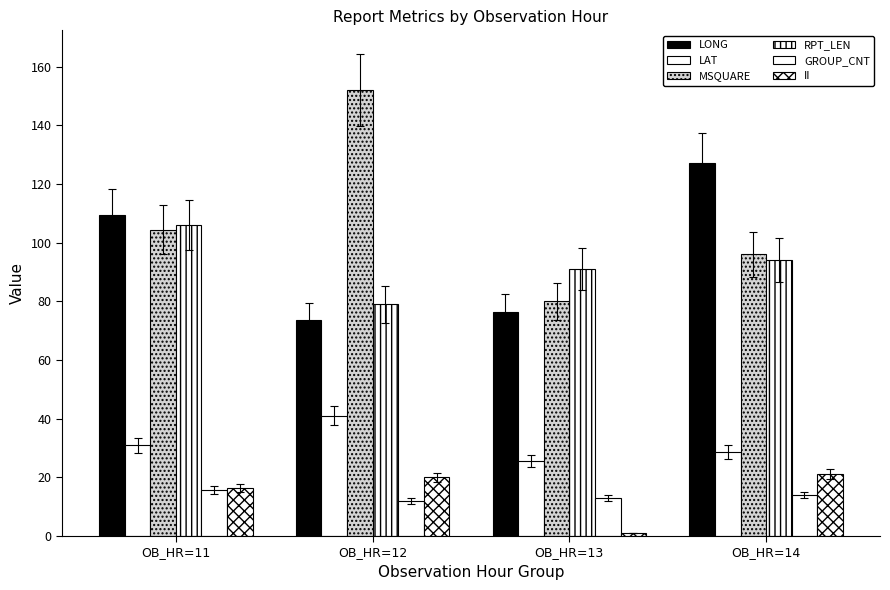

Is the value of LONG at OB_HR=12 greater than the value of LAT at OB_HR=12?

Yes